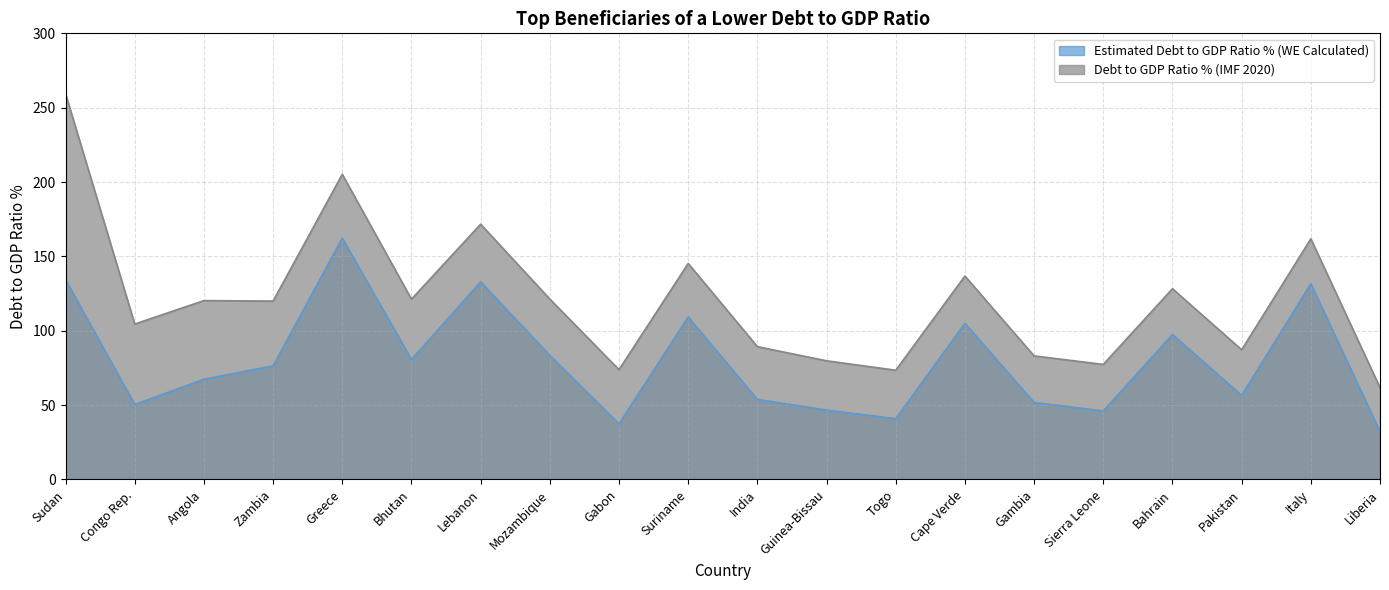

Which series has the largest range (max minus min)?

Debt to GDP Ratio % (IMF 2020)